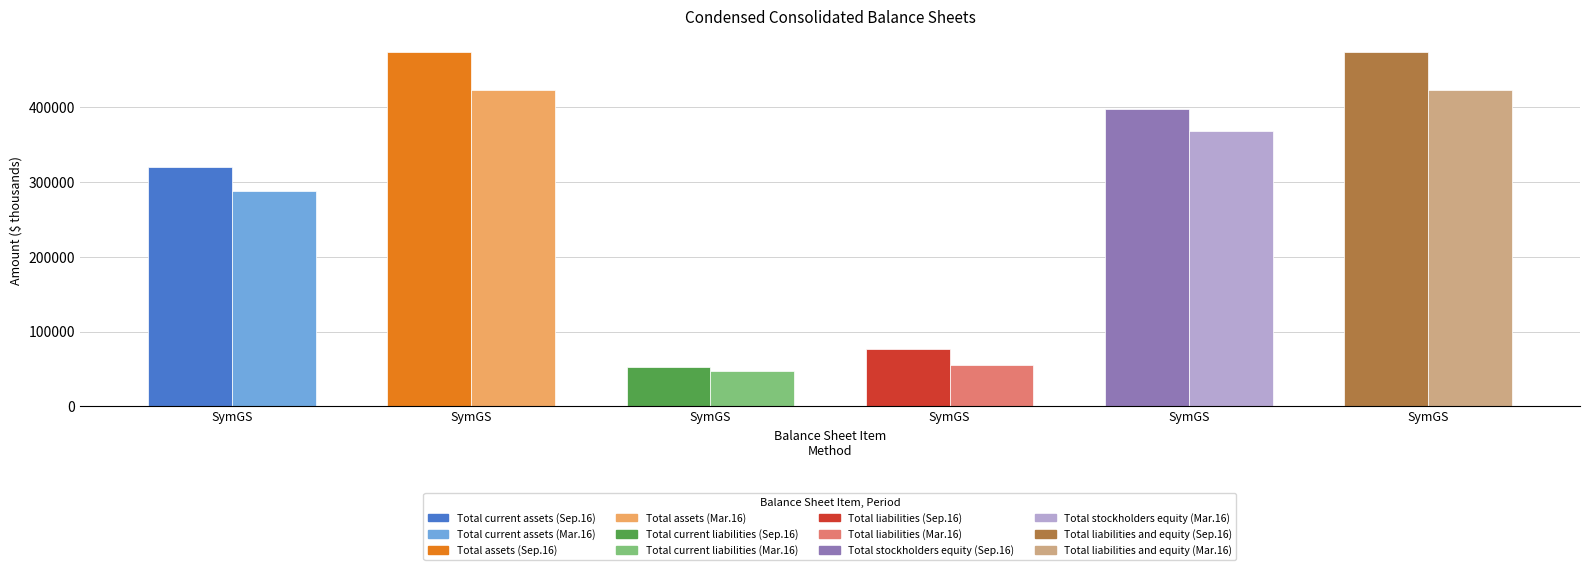

Reading left to right, extract all data points from this chart.

Sep. 30, 2016: 319870	474898	51922	76457	398441	474898
Mar. 31, 2016: 288392	423931	46541	55156	368775	423931